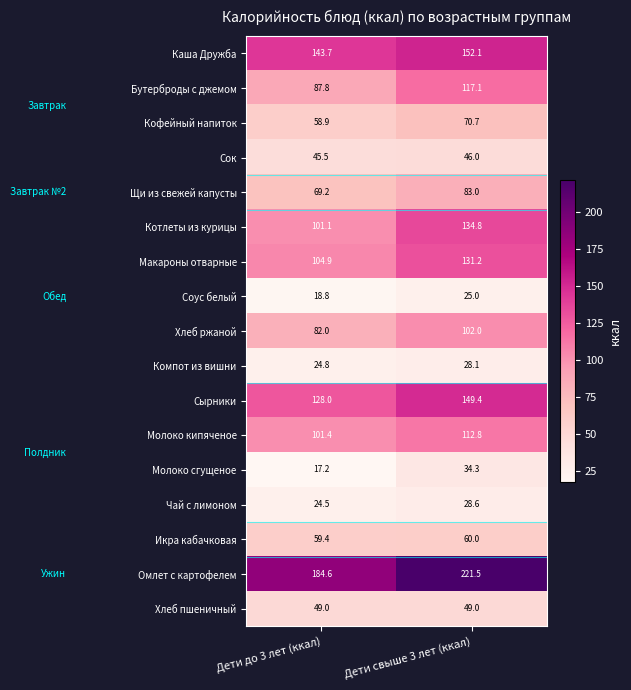

Which label corresponds to the smallest value in the chart?

Дети до 3 лет (ккал)